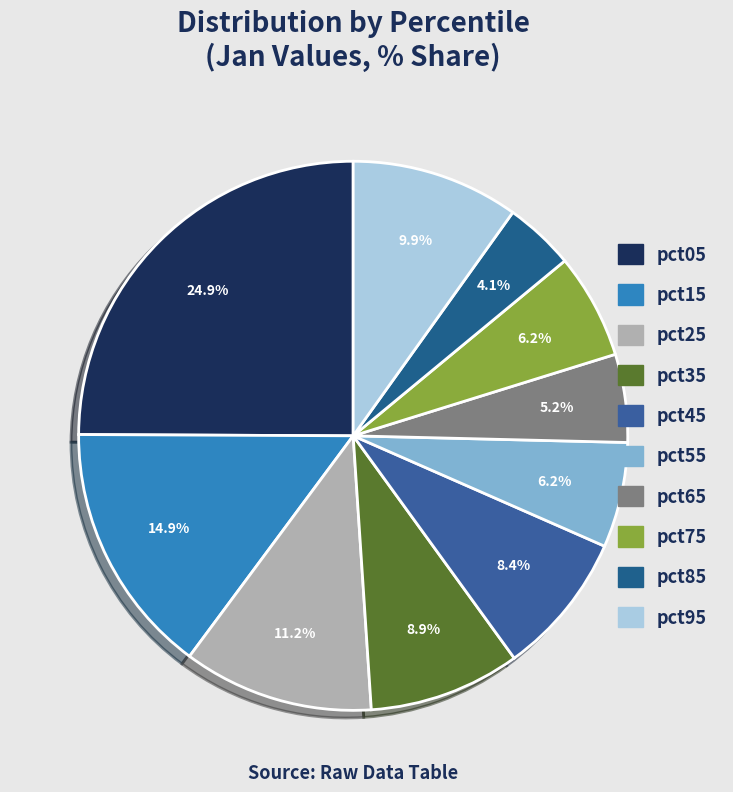

Count the number of slices in the pie.

10